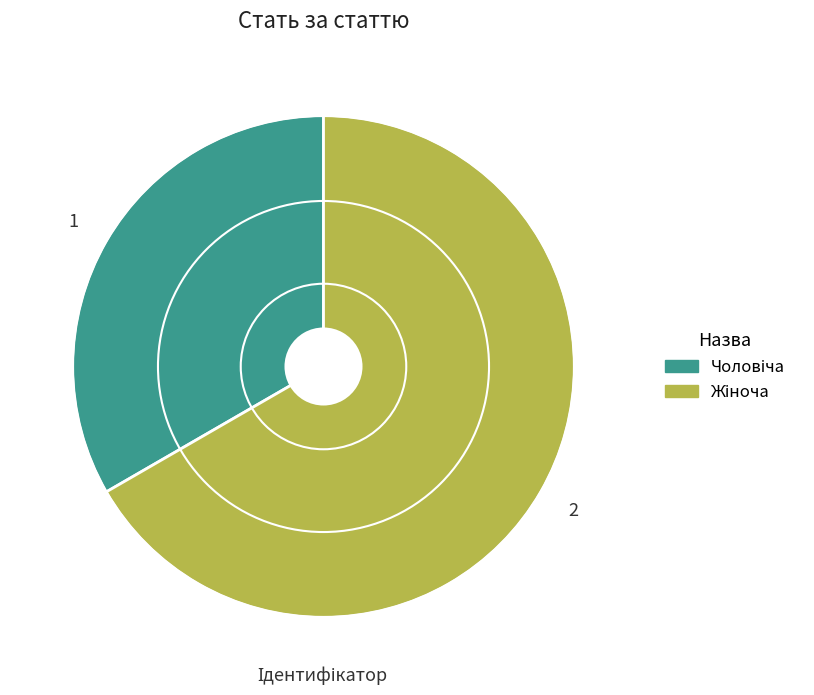

Is there a majority slice in this chart?

Yes